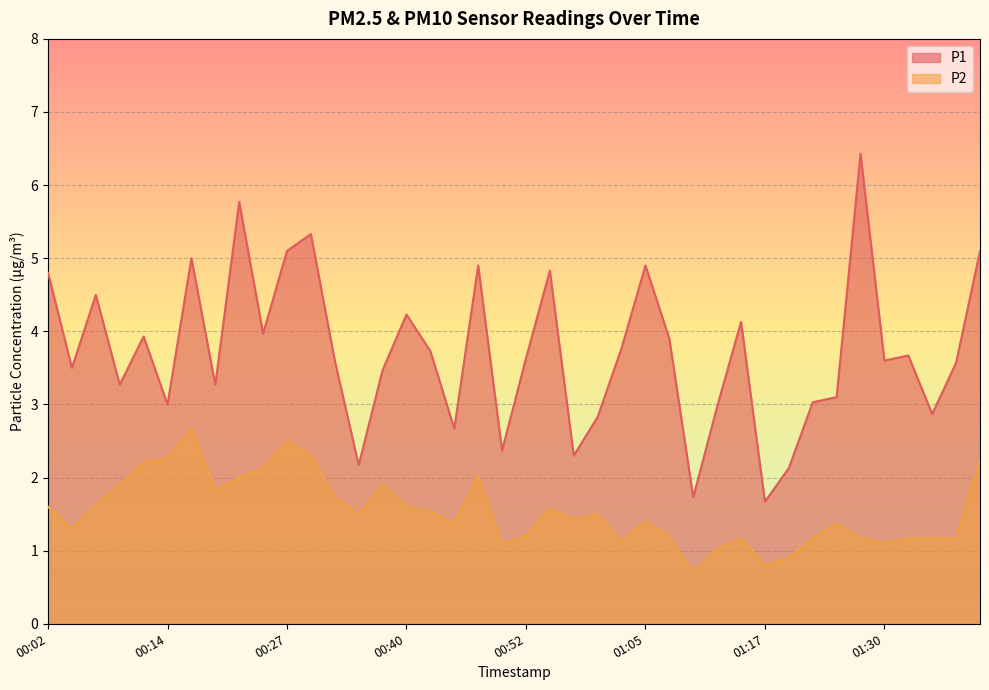

Where does the P2 series first go above 1?

00:02